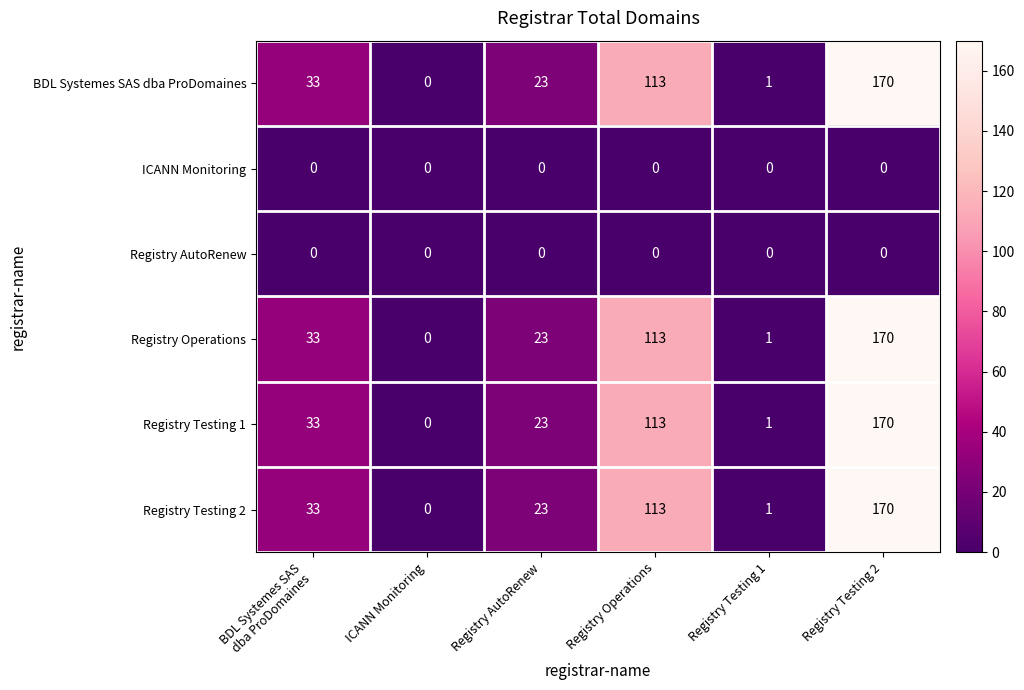

Is the value of Registry AutoRenew at ICANN Monitoring greater than the value of Registry Operations at Registry Testing 2?

No